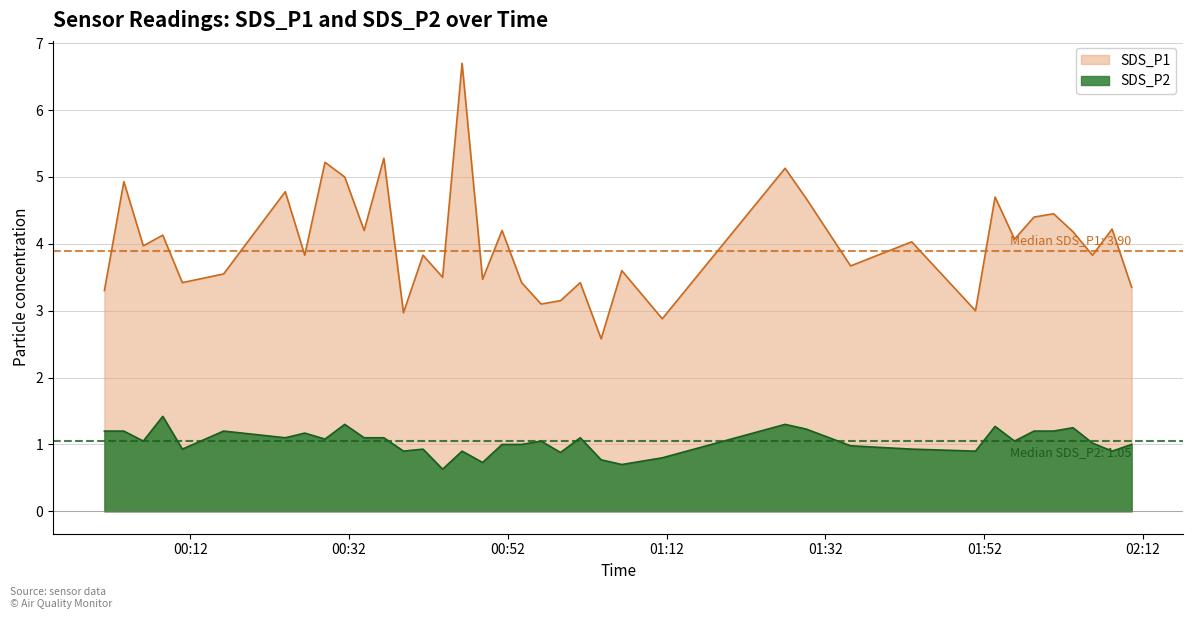

In SDS_P1, how many points are lower than both neighbors (excluding endpoints)?

14